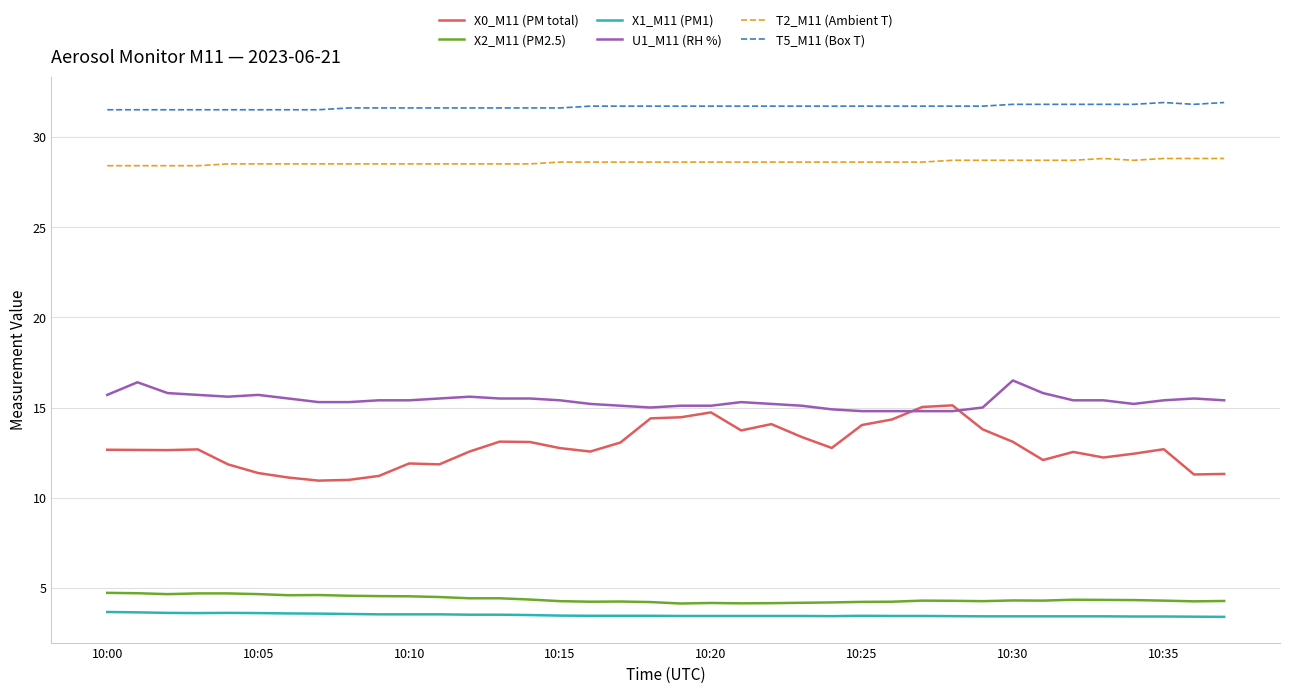

True or false: U1_M11 (RH %) and X1_M11 (PM1) intersect in this chart.

False